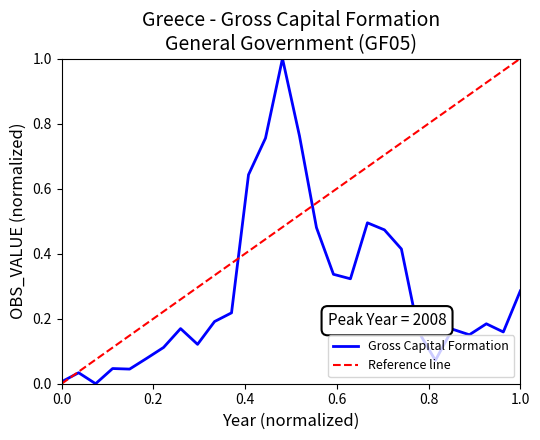

At which category does the data reach its first local valley?

1997